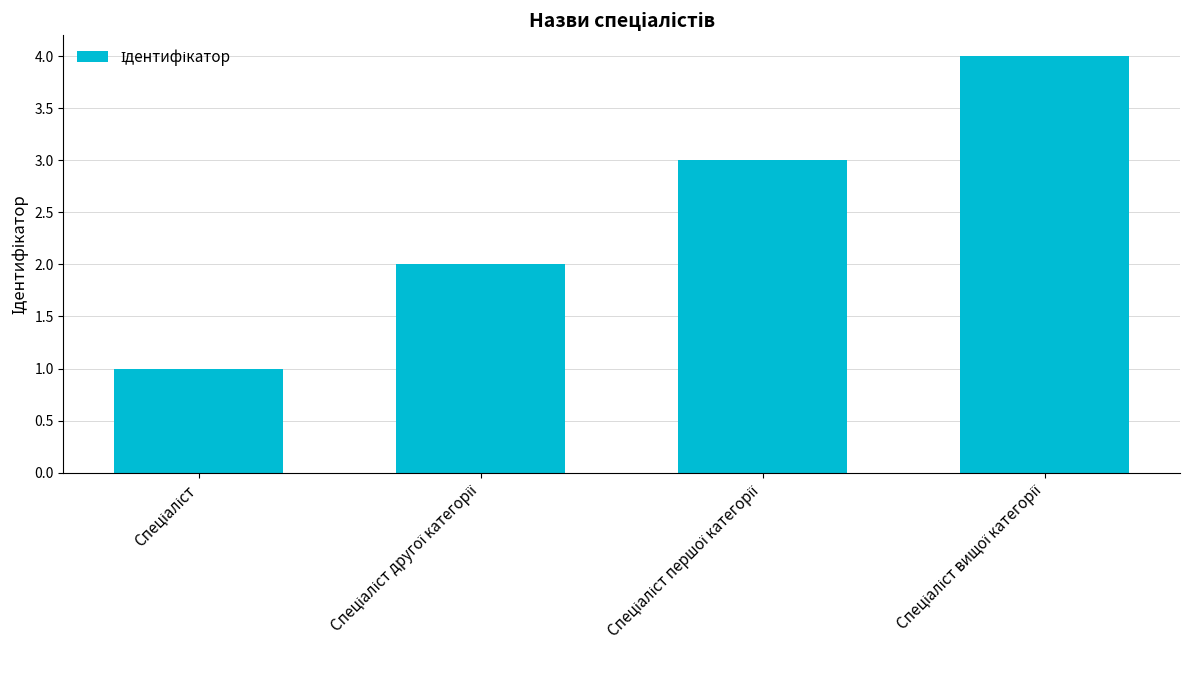

What is the sum of all values?

10